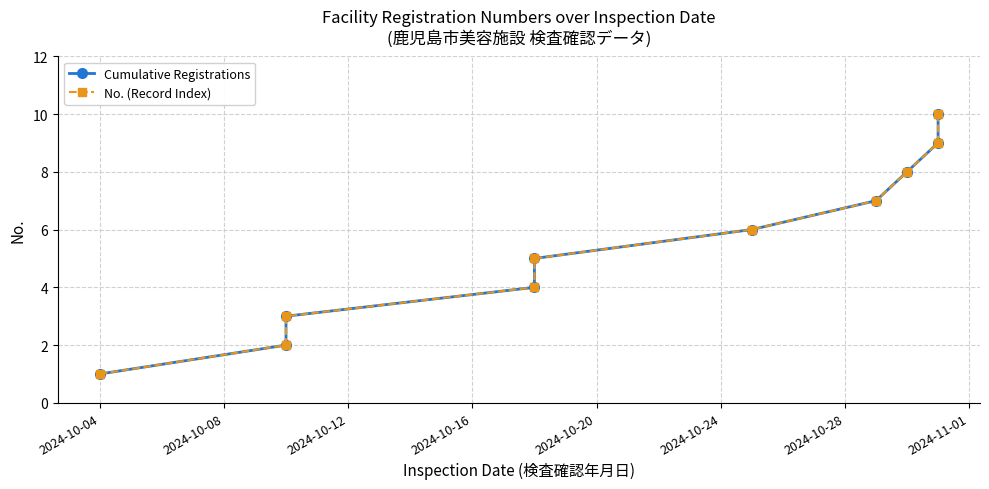

True or false: No. (Record Index) and Cumulative Registrations cross at least once.

False